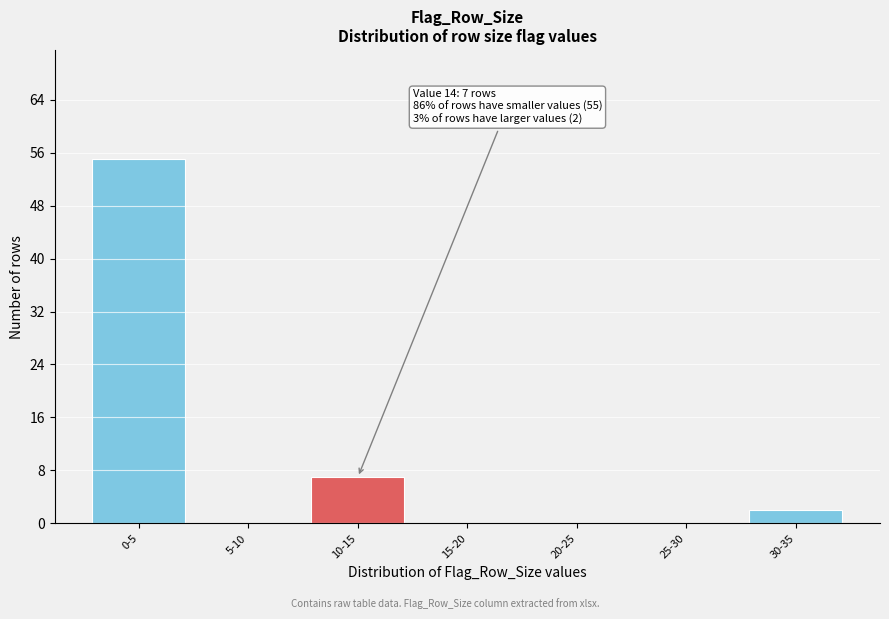

Reading right to left, what are all the values shown in this chart?

30-35=2	25-30=0	20-25=0	15-20=0	10-15=7	5-10=0	0-5=55